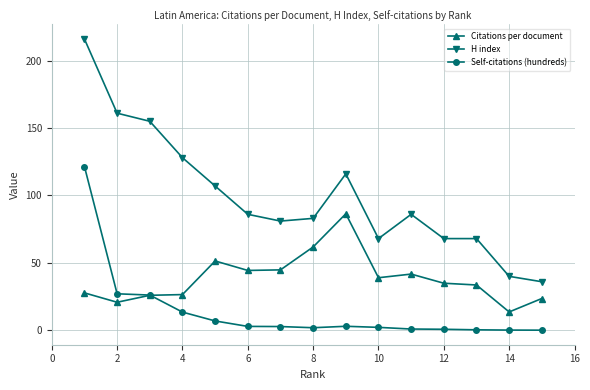

What is the maximum value for Citations per document?

86.4